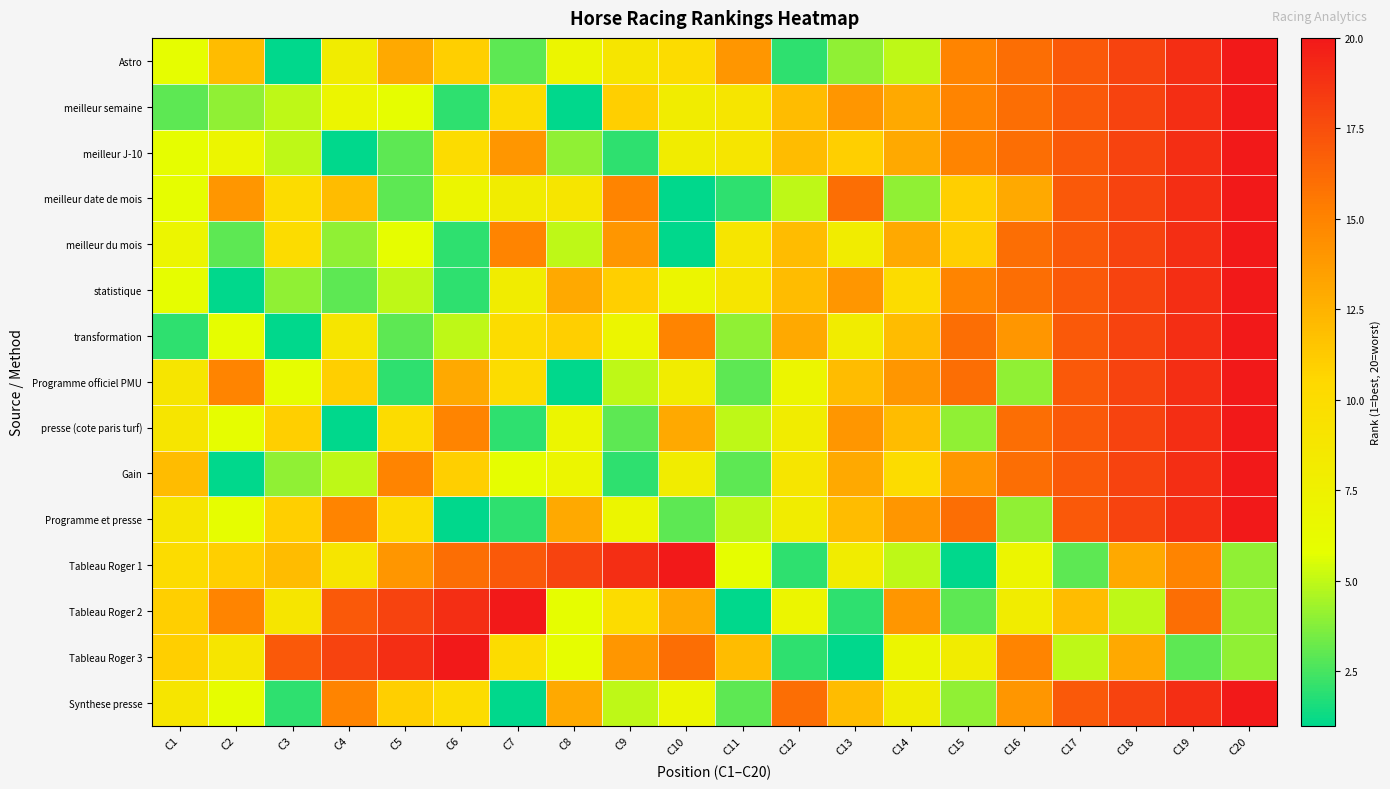

Between C7 and C12, which is larger?

C7